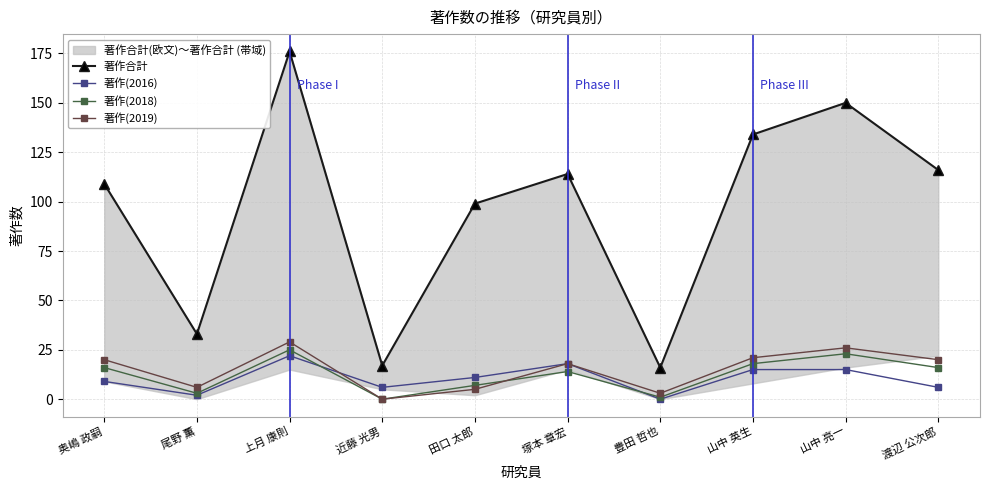

How many data points in 著作合計 are above 114?

4